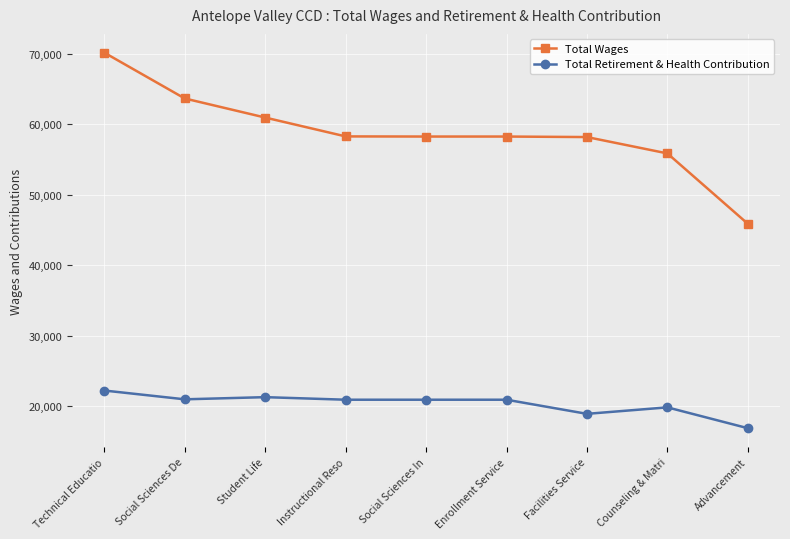

What is the difference between the highest and lowest values at Technical Educatio?

47930